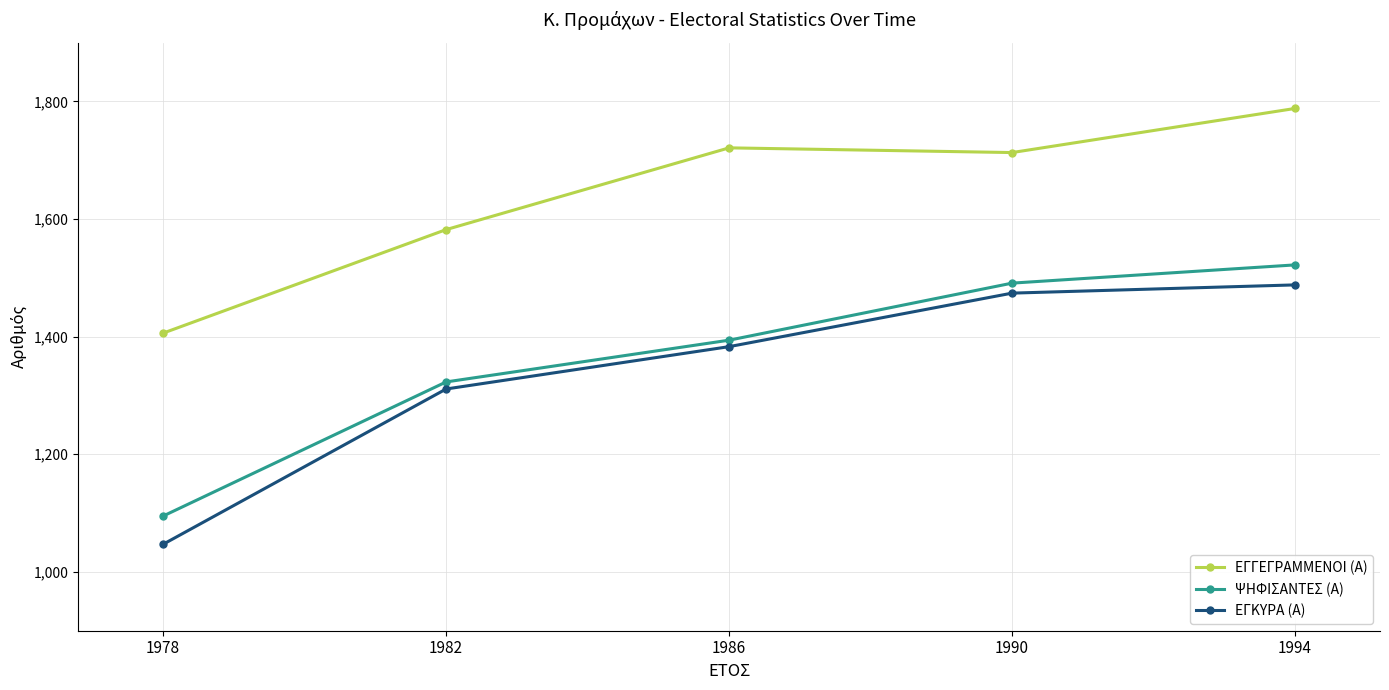

What are all the series names shown in the legend?

ΕΓΓΕΓΡΑΜΜΕΝΟΙ (Α), ΨΗΦΙΣΑΝΤΕΣ (Α), ΕΓΚΥΡΑ (Α)